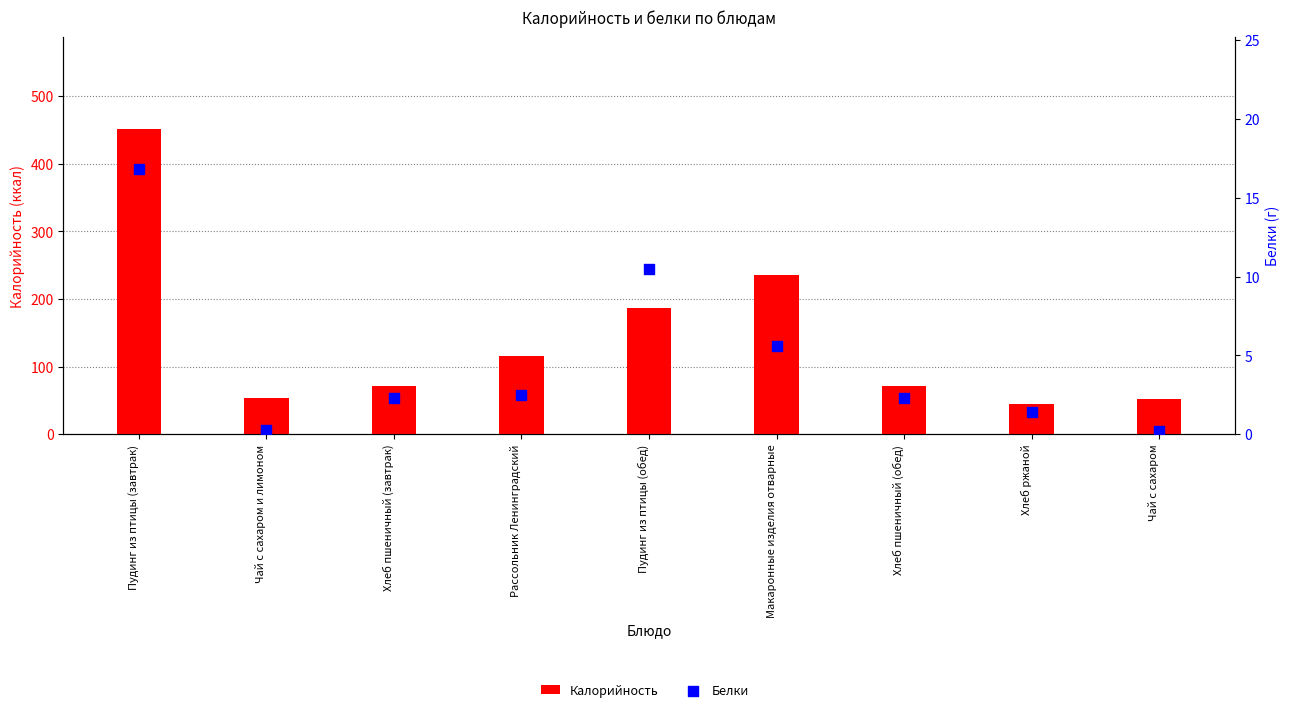

Which series reaches the minimum Y coordinate?

Белки